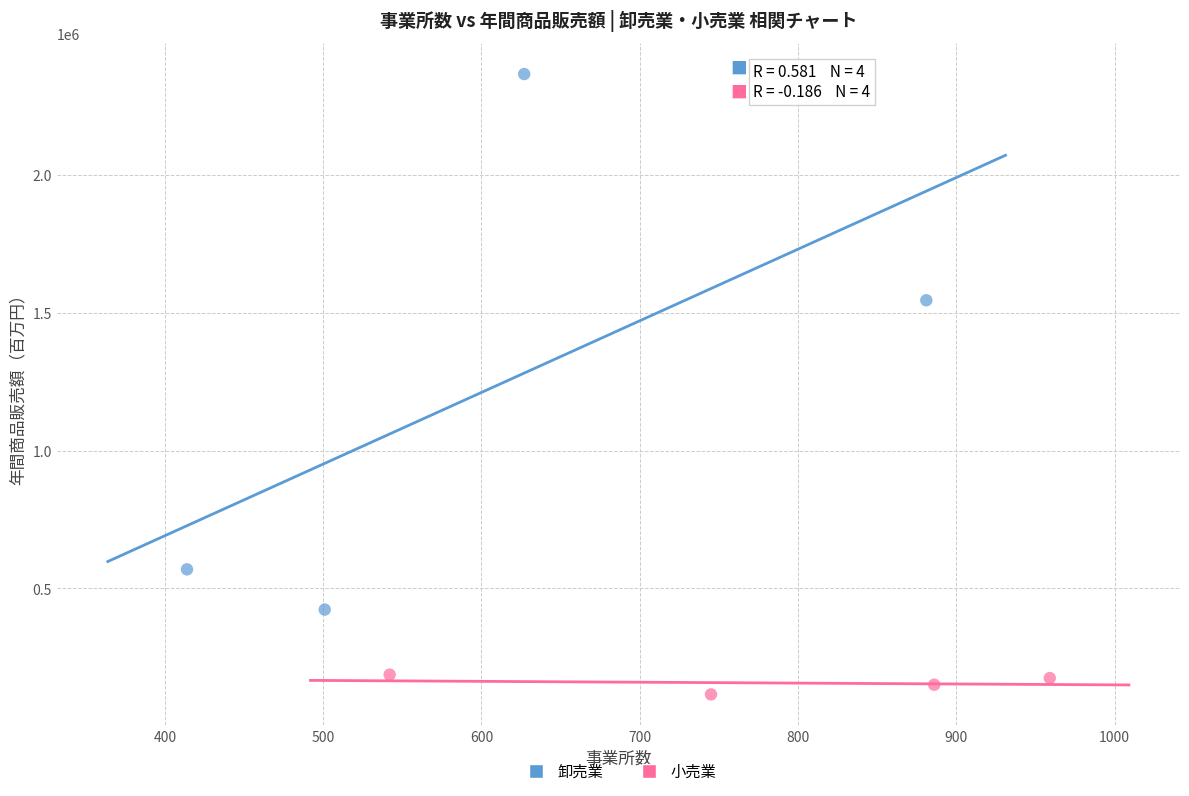

Which series reaches the minimum Y coordinate?

小売業